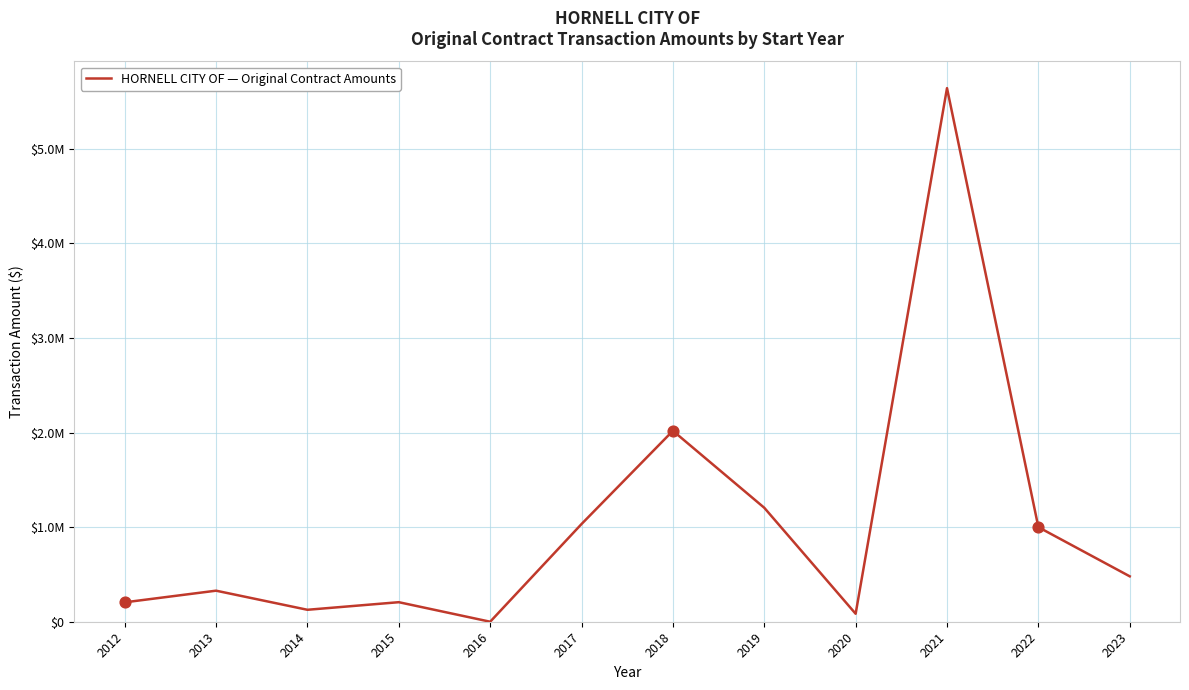

Approximately how many times larger is the value at 2019 compared to 2018?

0.6